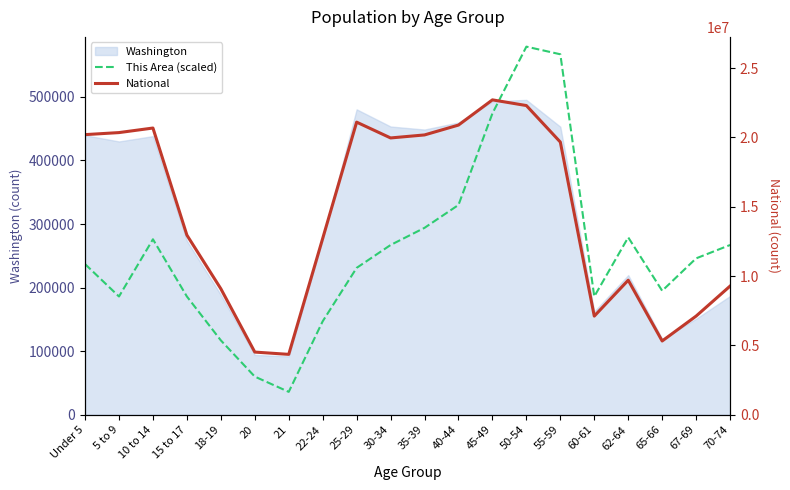

Which series has the widest spread of values?

National